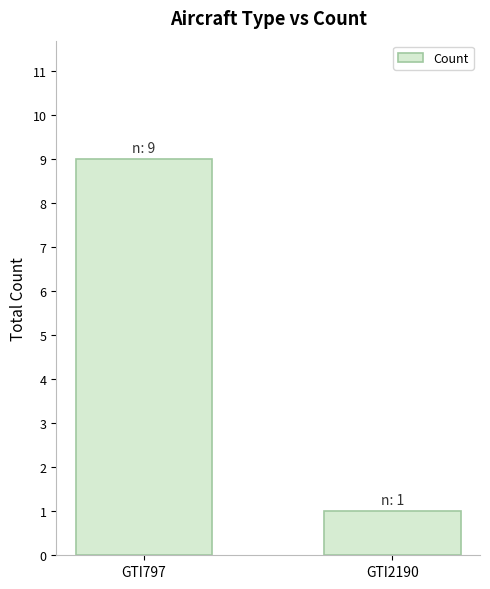

What is the average value?

5